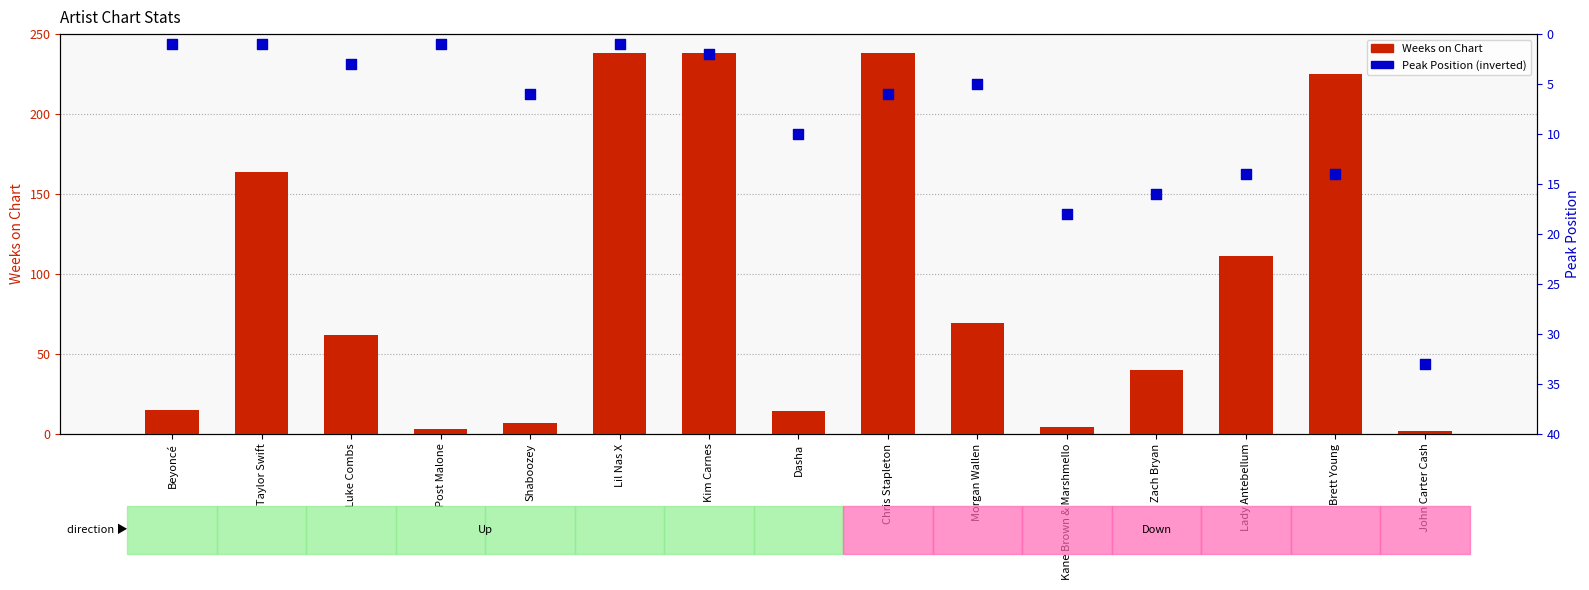

What are all the series names shown in the legend?

Weeks on Chart, Peak Position